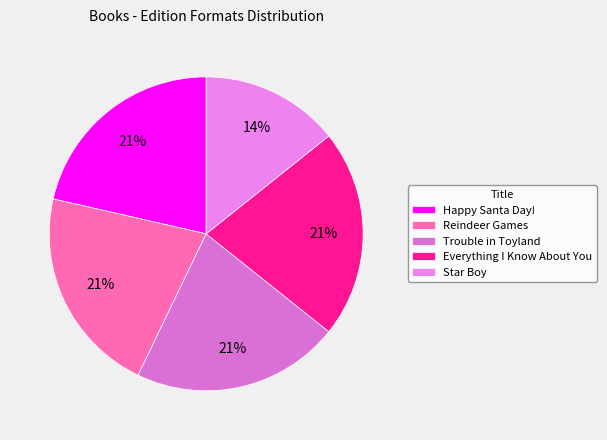

To the nearest percent, what is the difference between the largest and smallest slice percentages?

7%